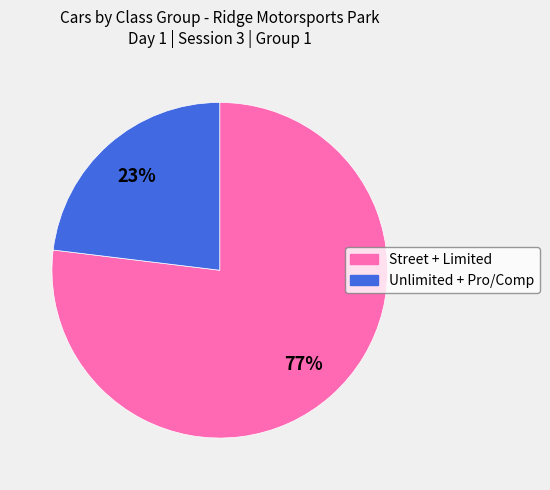

How many segments does this pie chart have?

2